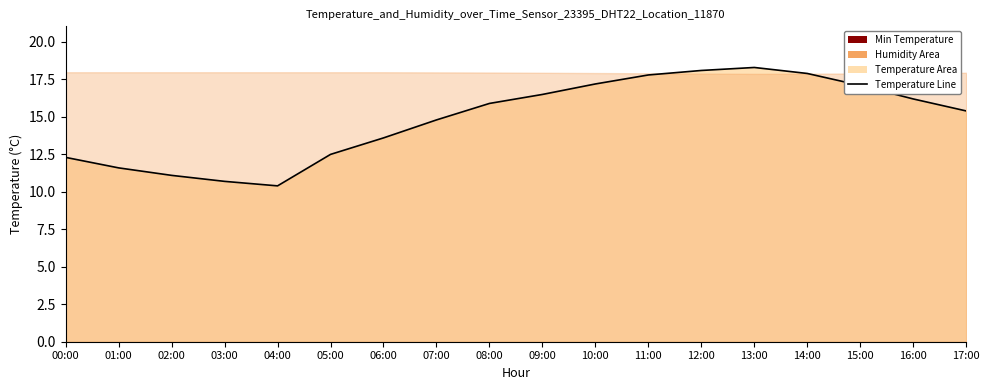

At which category does the data reach its first local peak?

13:00